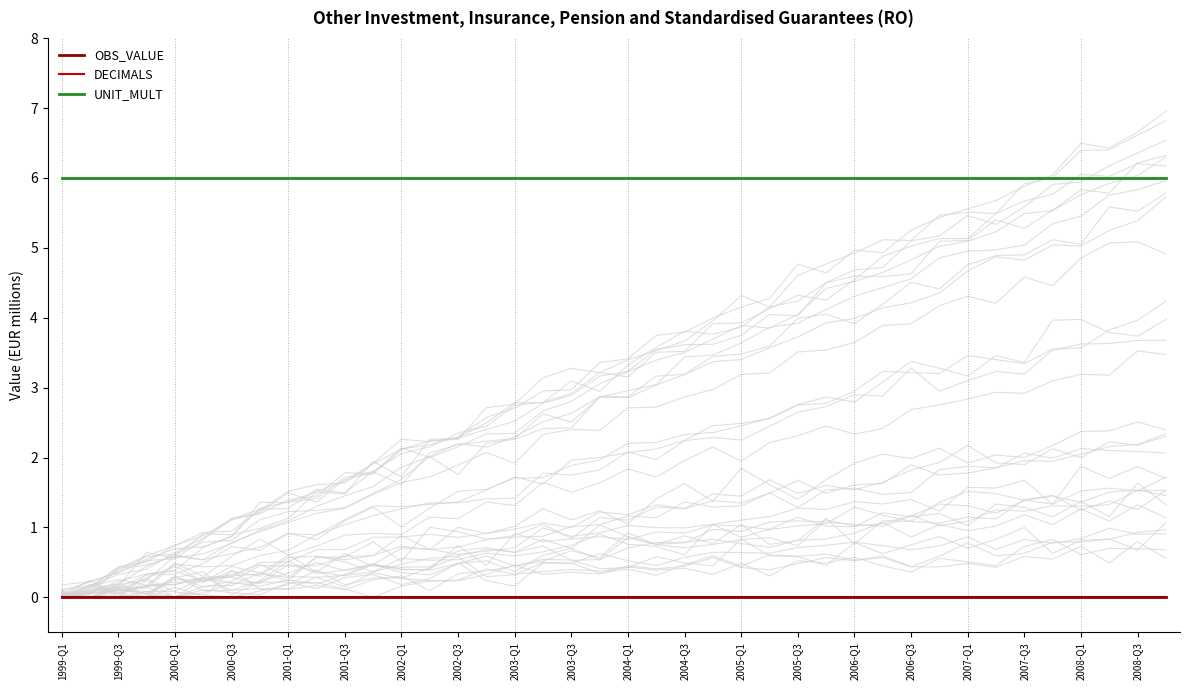

What is the spread (max minus min) of values at 2000-Q3?

6